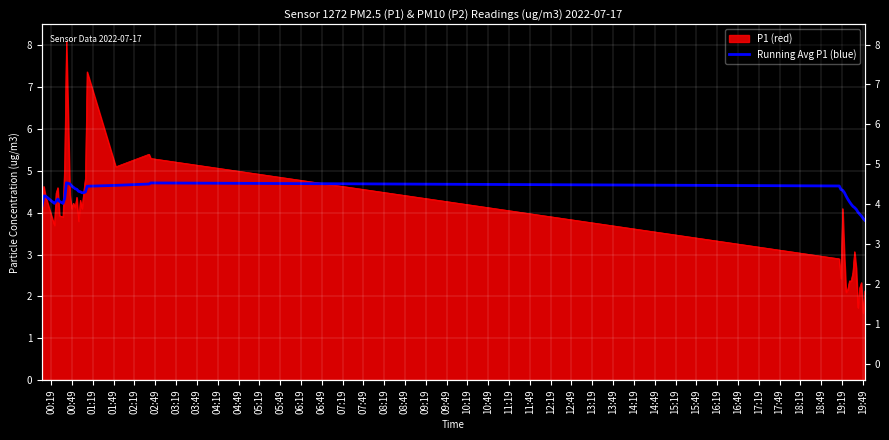

How many data points are above 4?

36